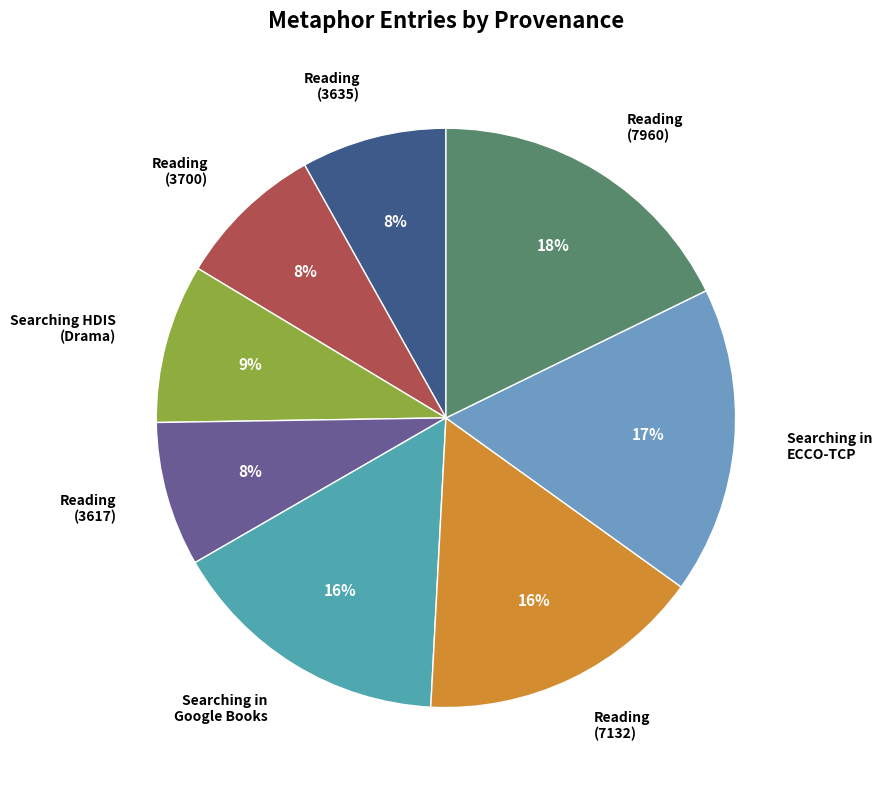

True or false: Reading (7960) accounts for 18% of the total.

True